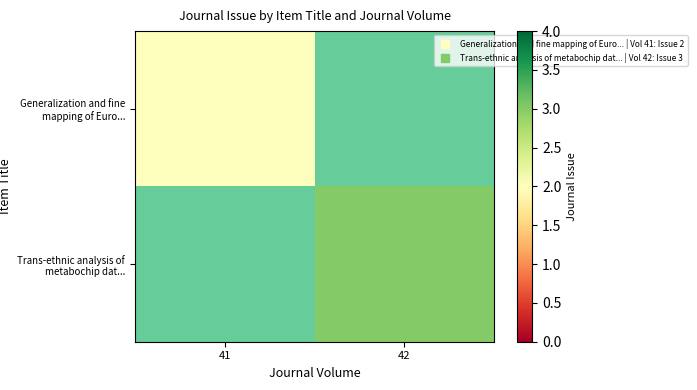

How many distinct data groups are displayed?

2